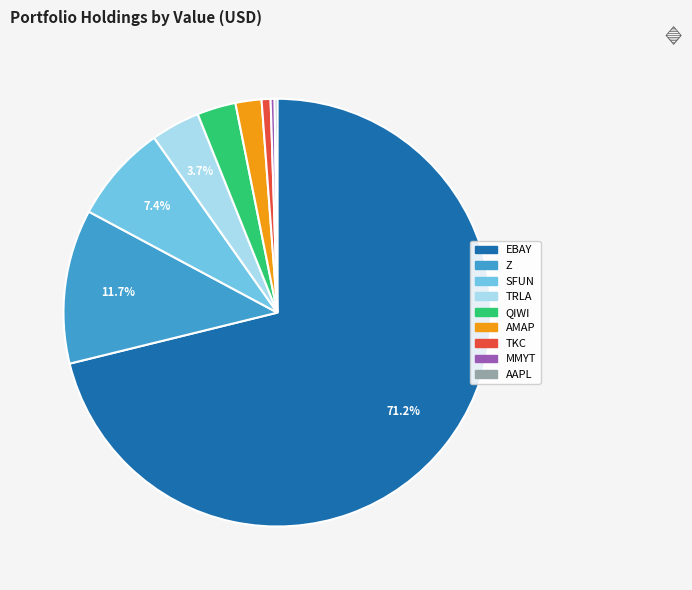

Does any single category account for the majority?

Yes